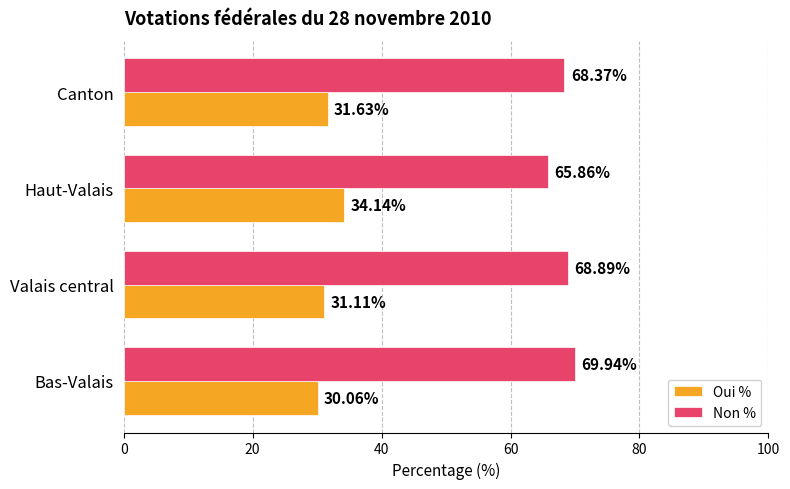

What is the spread (max minus min) of values at Haut-Valais?

31.7